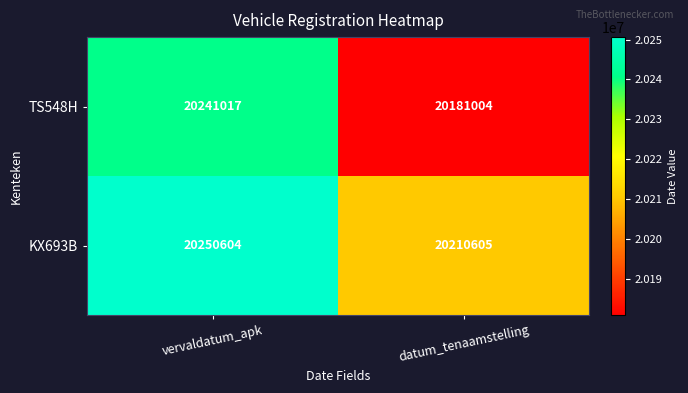

Reading left to right, transcribe all the data shown in this chart.

TS548H: vervaldatum_apk=20241017	datum_tenaamstelling=20181004
KX693B: vervaldatum_apk=20250604	datum_tenaamstelling=20210605